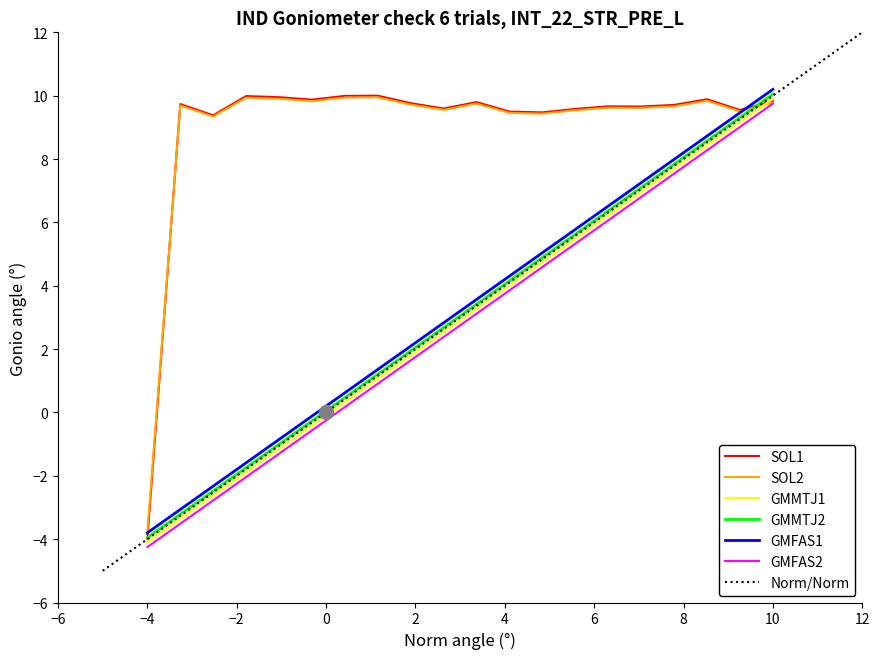

At which label does GMFAS1 reach its minimum?

−4